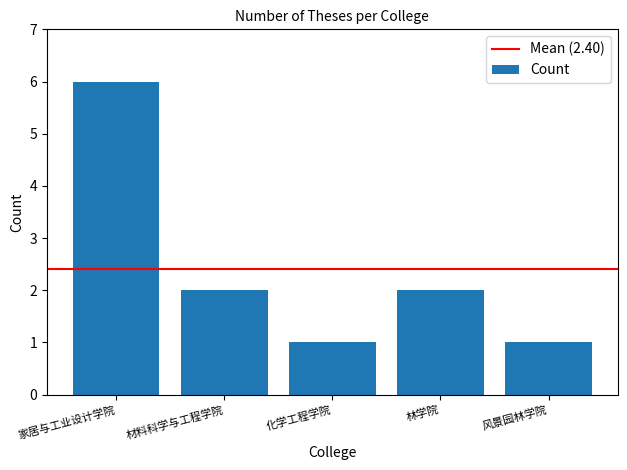

Count the values in the range 1 to 2.

4